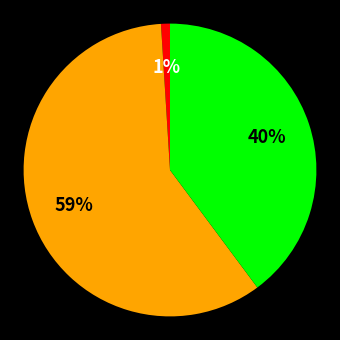

How many segments does this pie chart have?

3